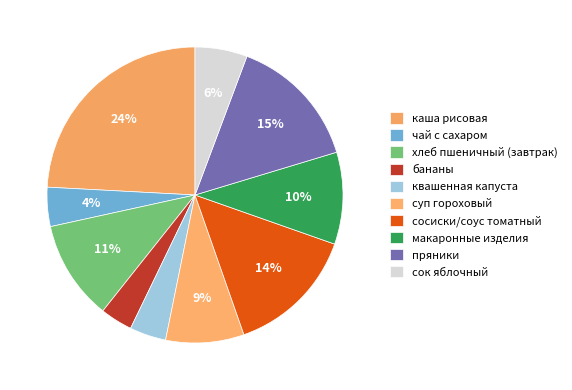

Count the number of slices in the pie.

10